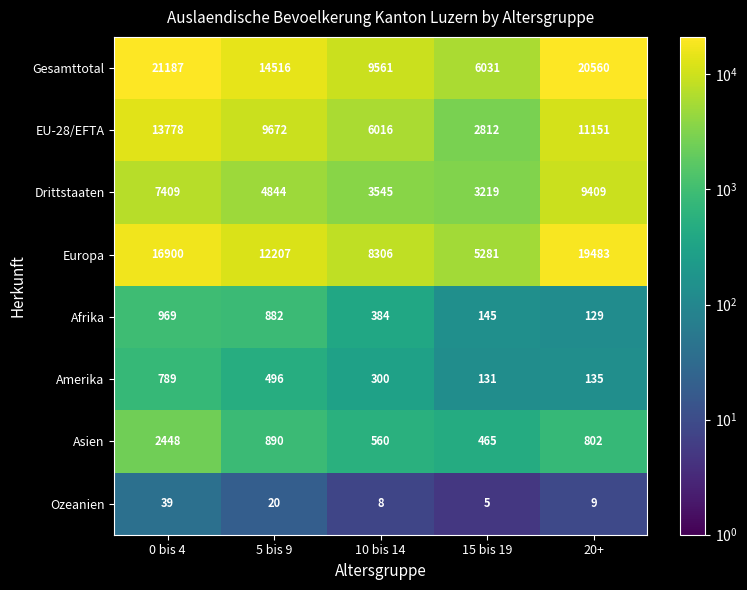

Rank the series at 0 bis 4 from lowest to highest value.

Ozeanien, Amerika, Afrika, Asien, Drittstaaten, EU-28/EFTA, Europa, Gesamttotal